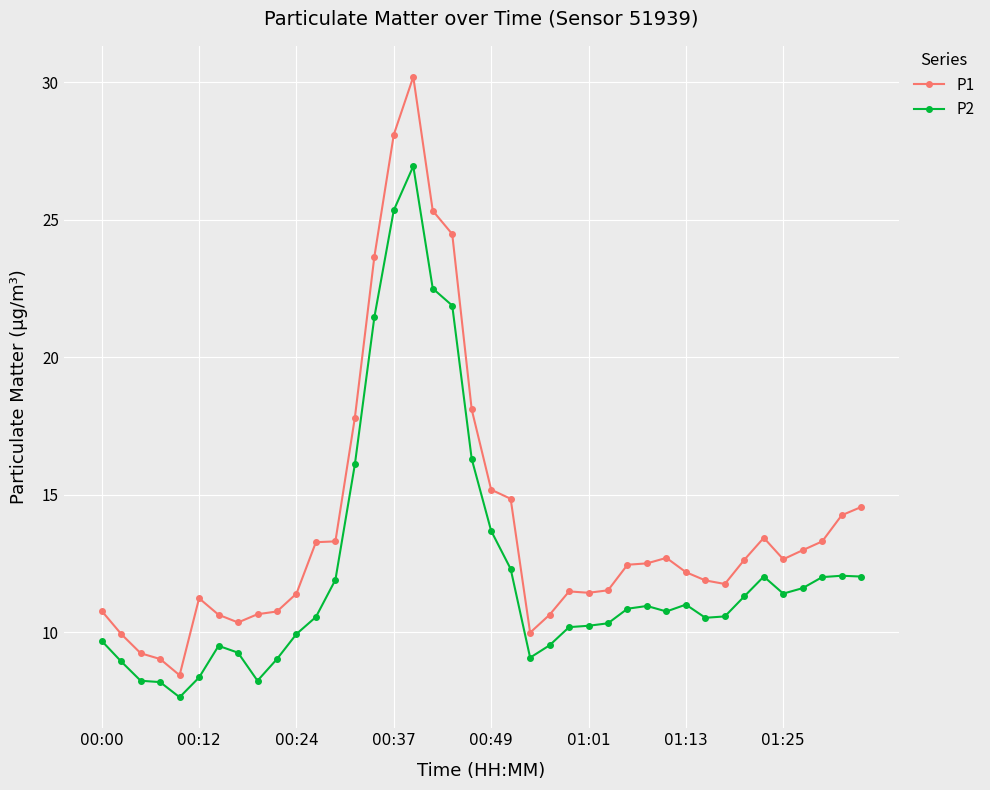

List the series in order of their overall mean, lowest first.

P2, P1